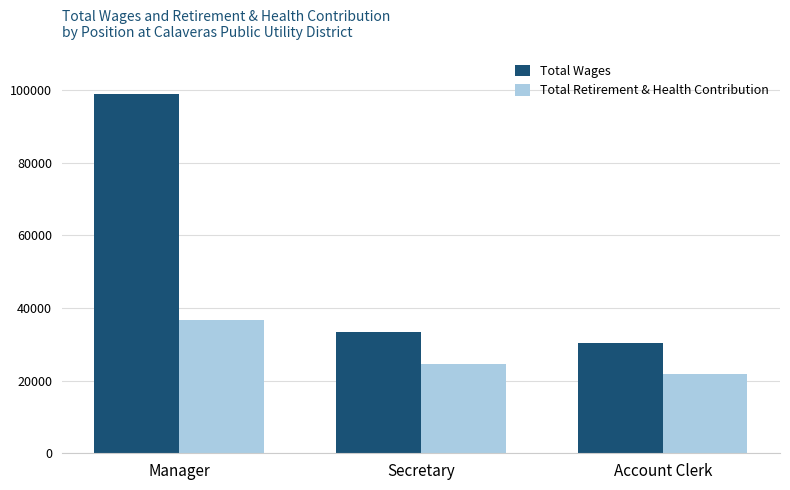

The Total Retirement & Health Contribution series shows 53227 at Manager. True or false?

False